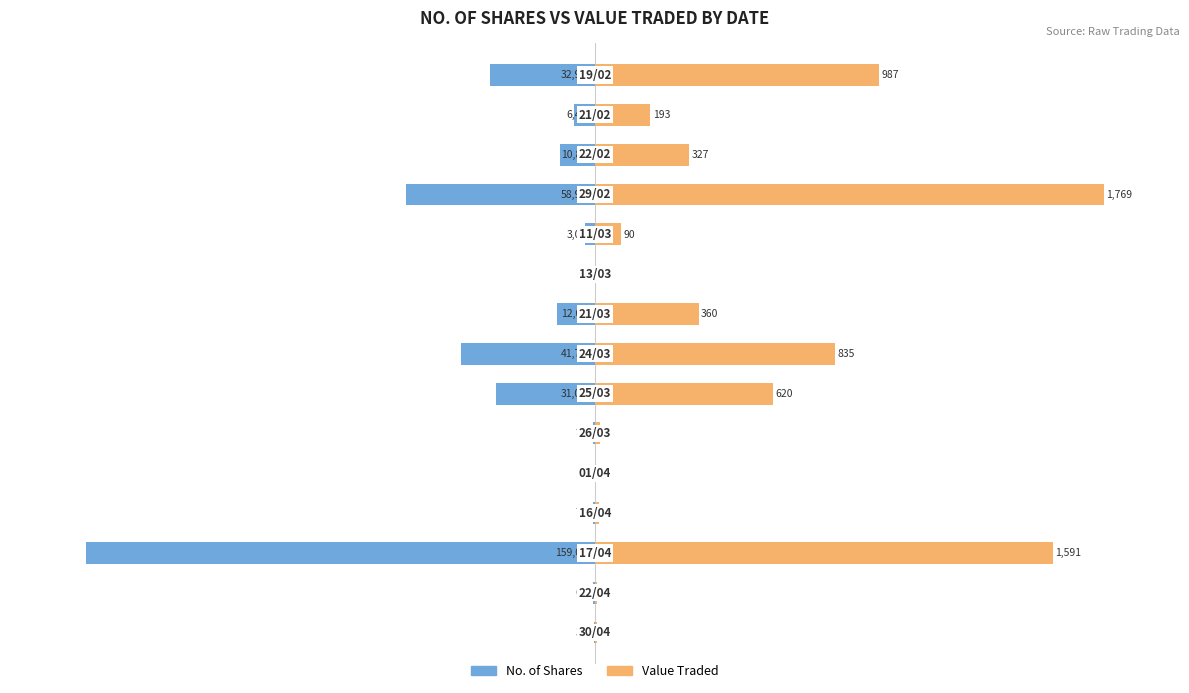

The Value Traded series shows 0.4 at 1. True or false?

True